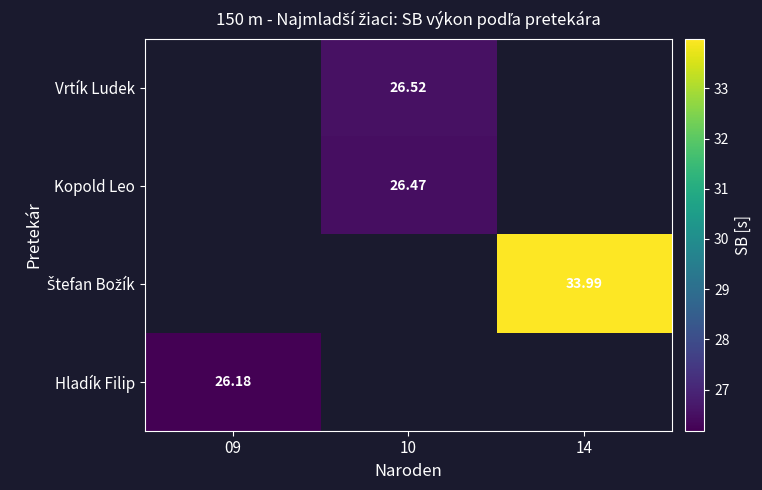

What is the lowest value of the Hladík Filip series?

26.2